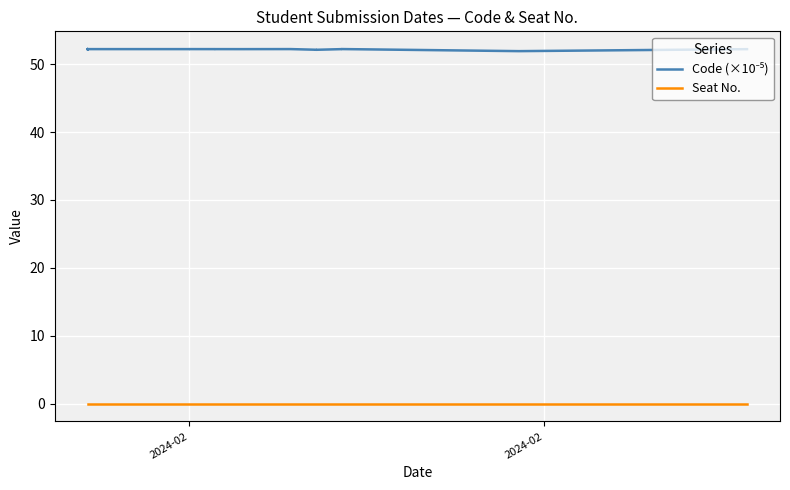

Count the number of data series in this chart.

2